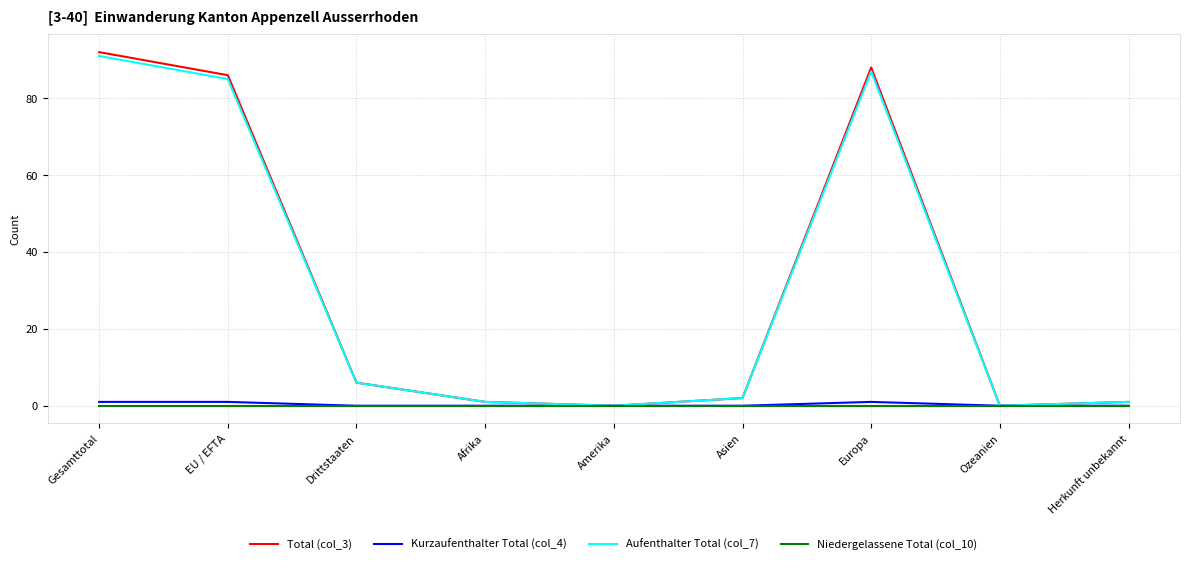

What are all the series names shown in the legend?

Total (col_3), Kurzaufenthalter Total (col_4), Aufenthalter Total (col_7), Niedergelassene Total (col_10)